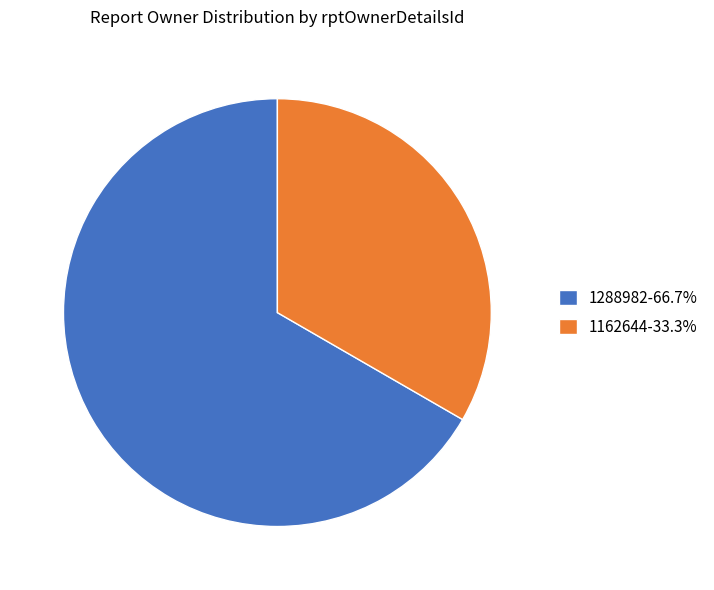

Does 1162644-33.3% represent more than half of the total?

No